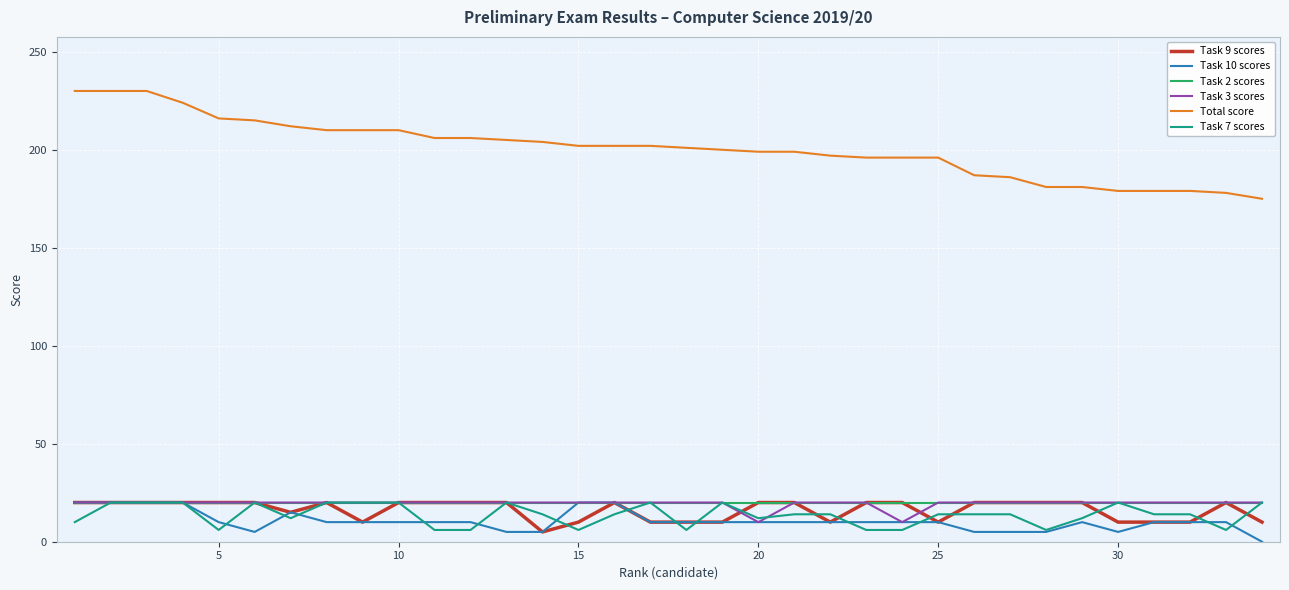

True or false: Total score and Task 3 scores intersect in this chart.

False